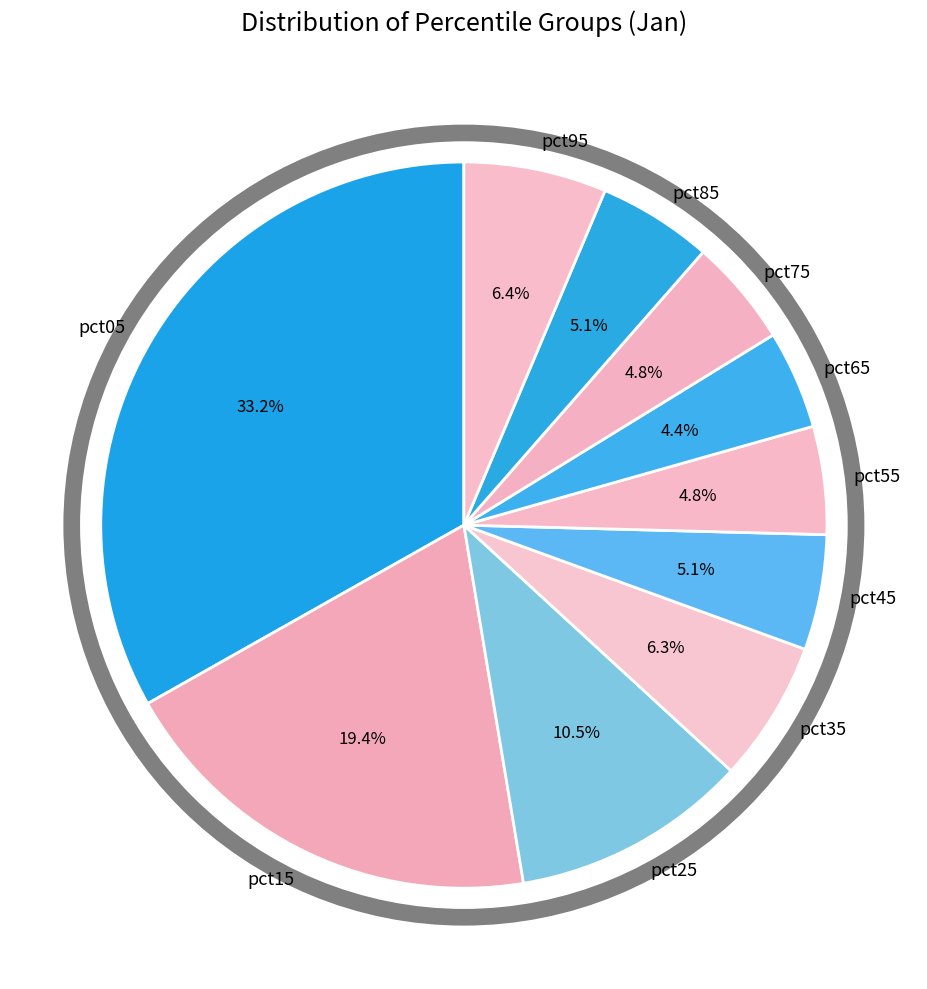

How many segments does this pie chart have?

10